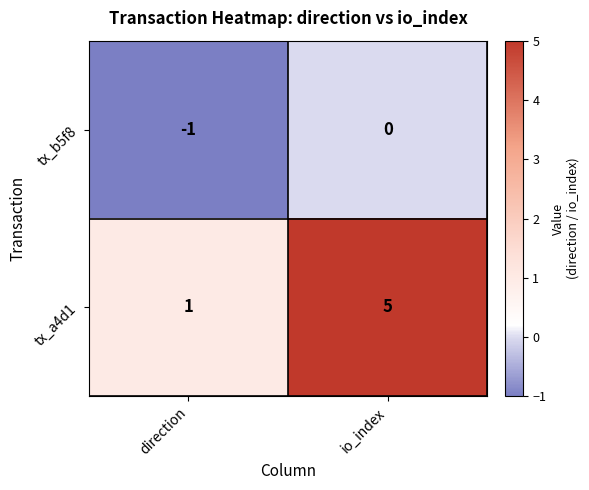

Which series has the largest range (max minus min)?

tx_a4d1